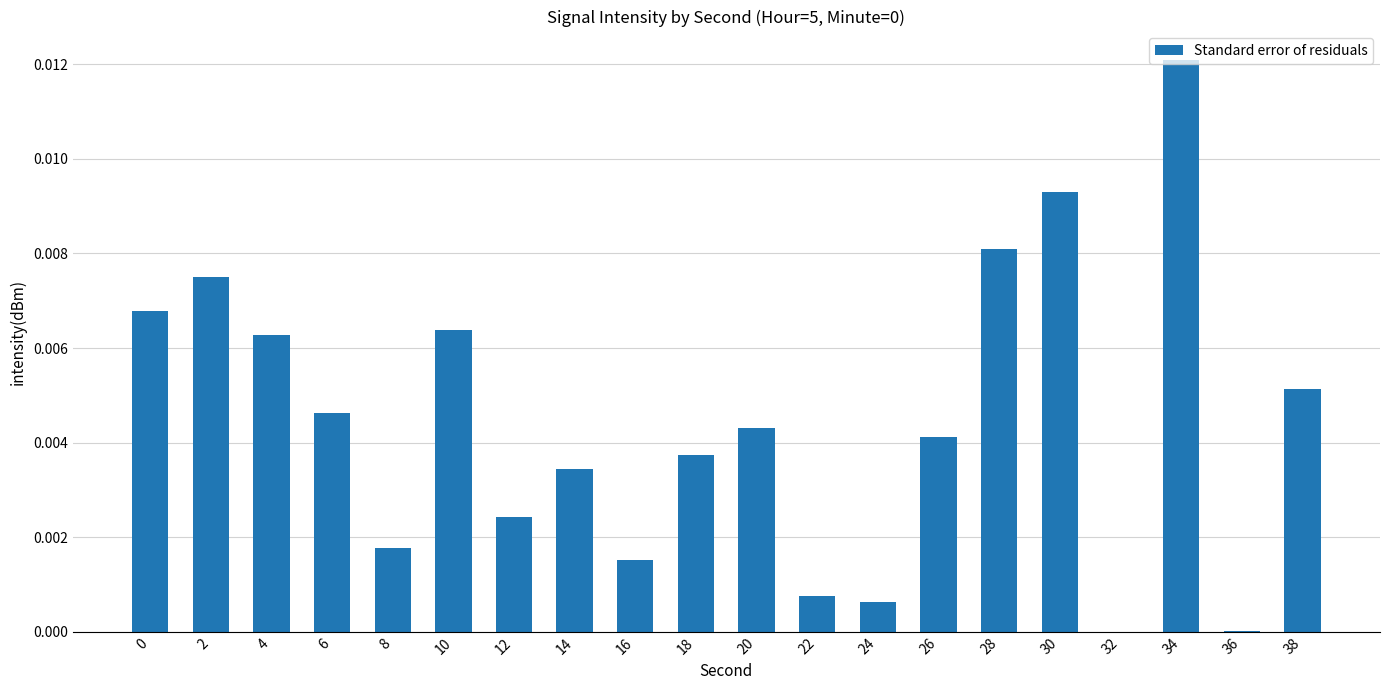

Does the chart contain stacked bars?

No